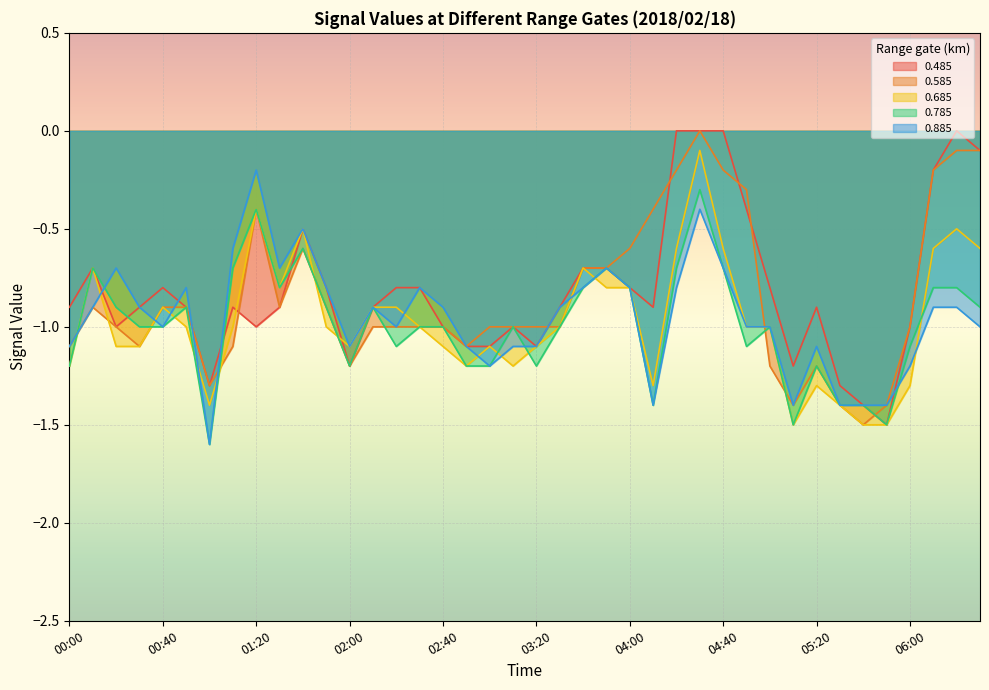

What is the sum of the 0.885 values at 02:10 and 02:40?

-1.8